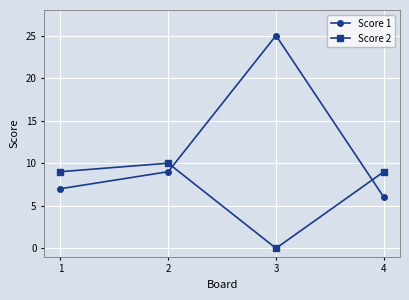

True or false: Score 2 has a value of 14 at 4.

False